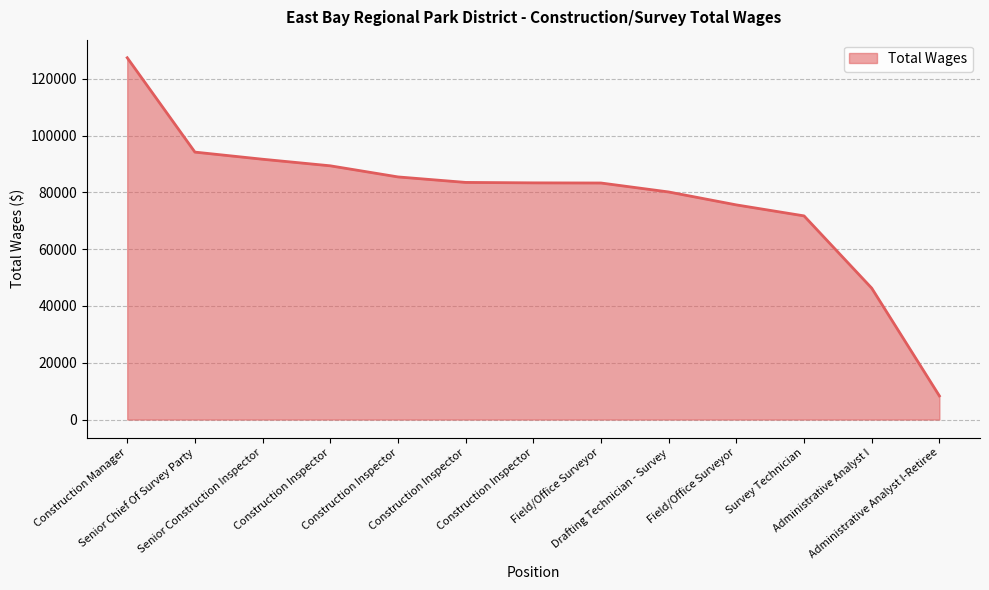

Does the chart have visible grid lines?

Yes